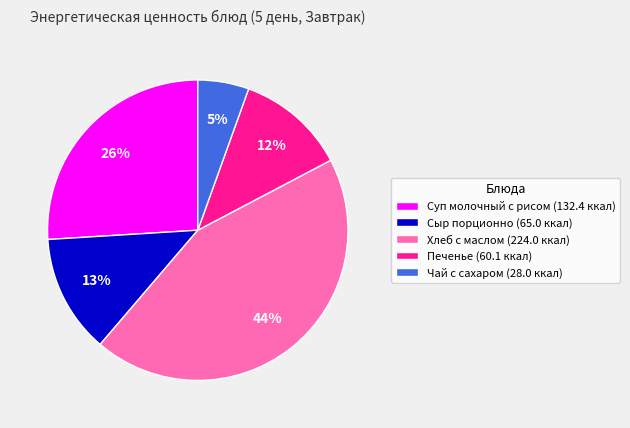

Is it true that Печенье (60.1 ккал) is 1% of the pie?

False